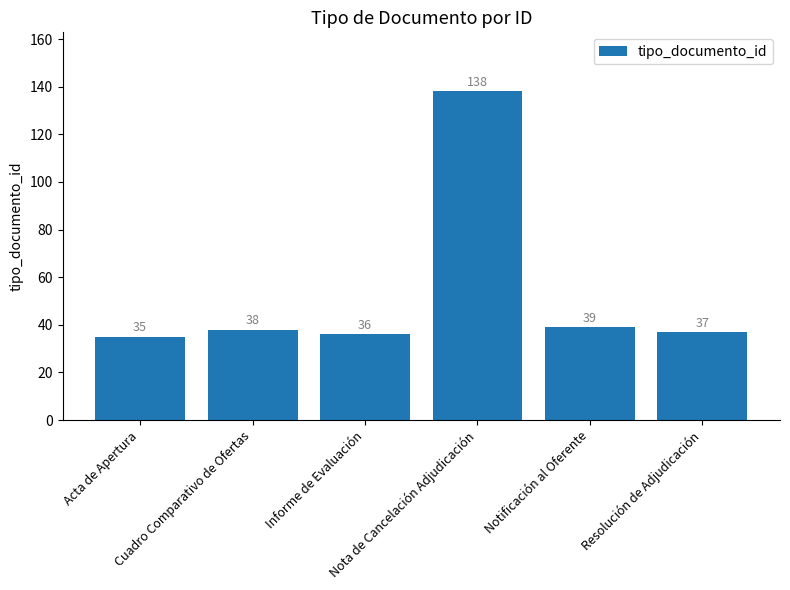

Reading left to right, list all the values displayed in this chart.

Acta de Apertura=35	Cuadro Comparativo de Ofertas=38	Informe de Evaluación=36	Nota de Cancelación Adjudicación=138	Notificación al Oferente=39	Resolución de Adjudicación=37